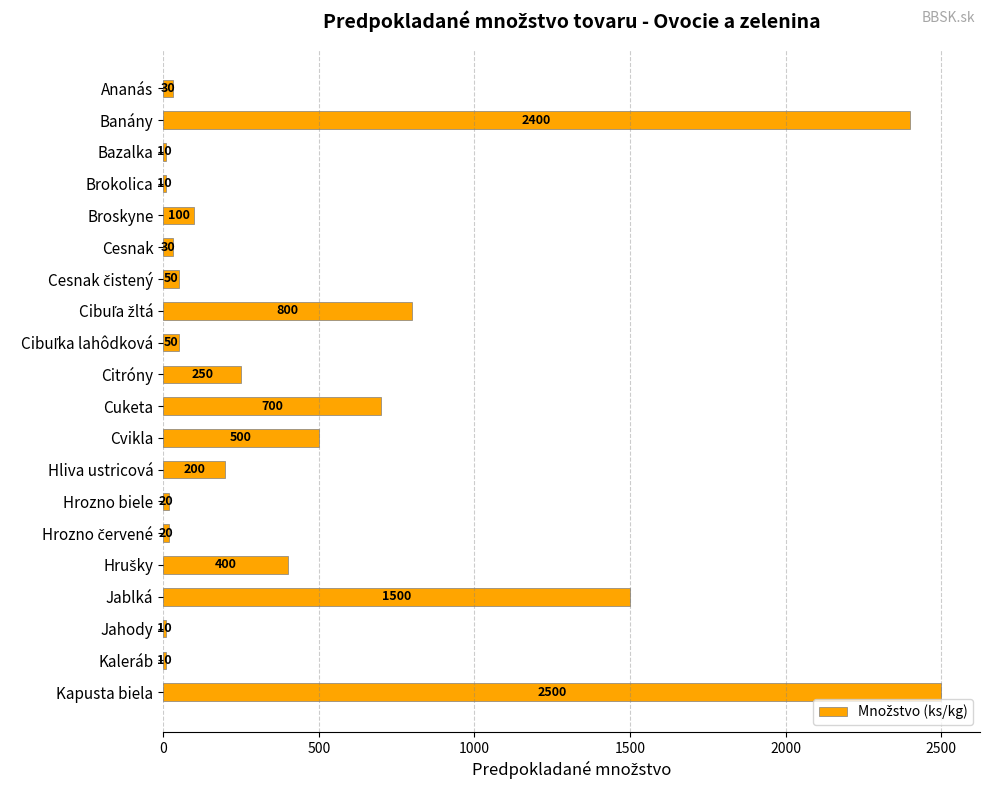

What is the difference between the maximum and minimum values?

2490